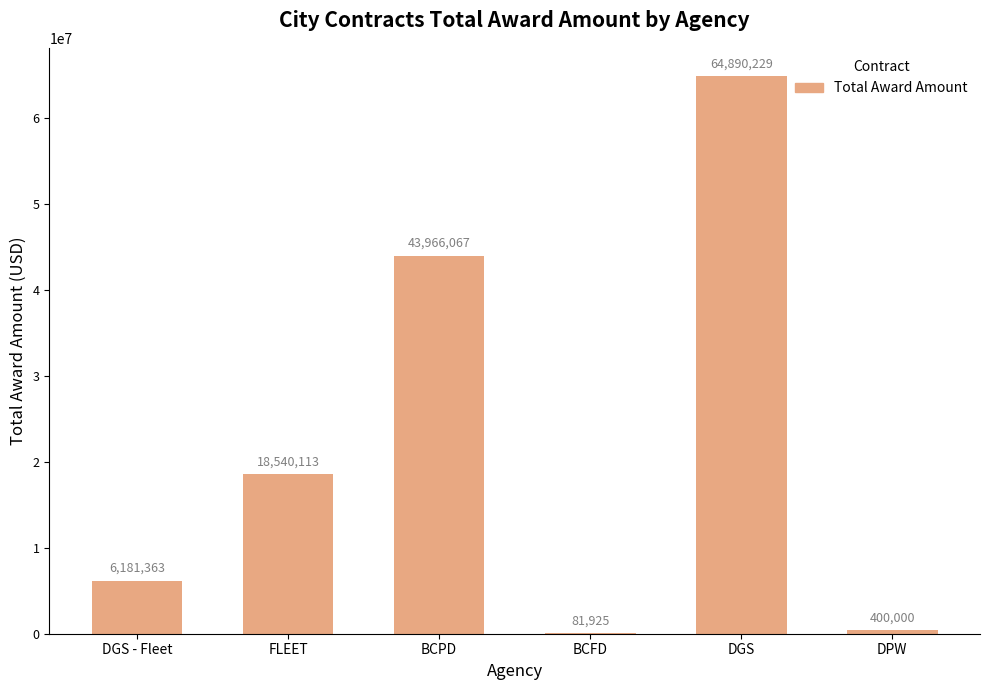

True or false: the data shows 6181363 at DGS - Fleet.

True